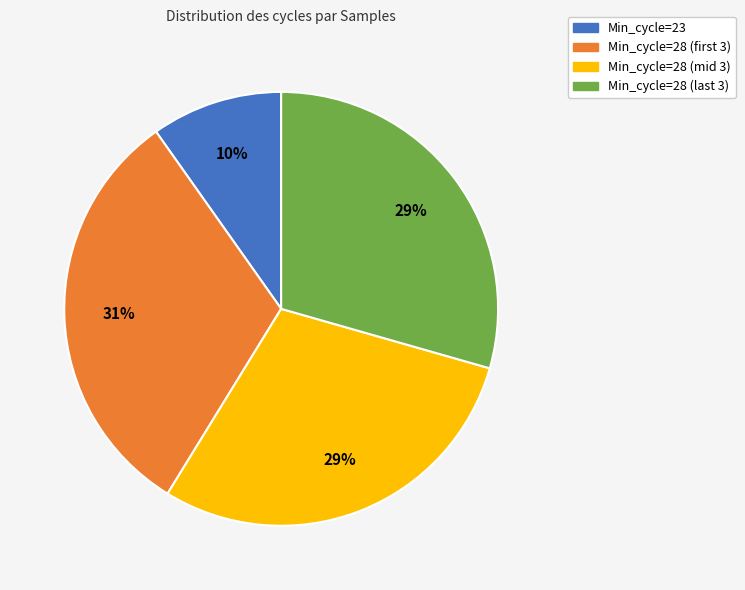

How many segments does this pie chart have?

4